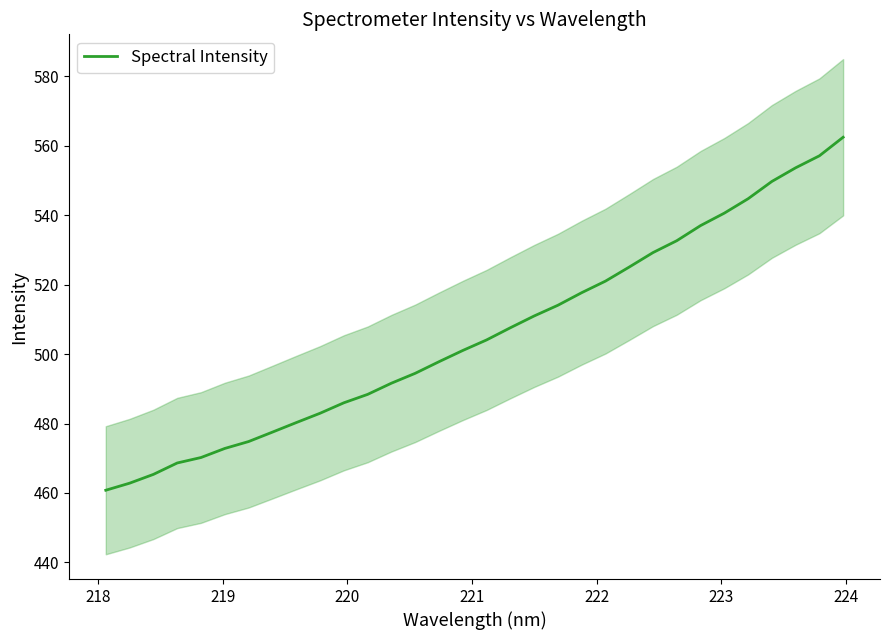

What is the highest value of the Spectral Intensity series?

562.4